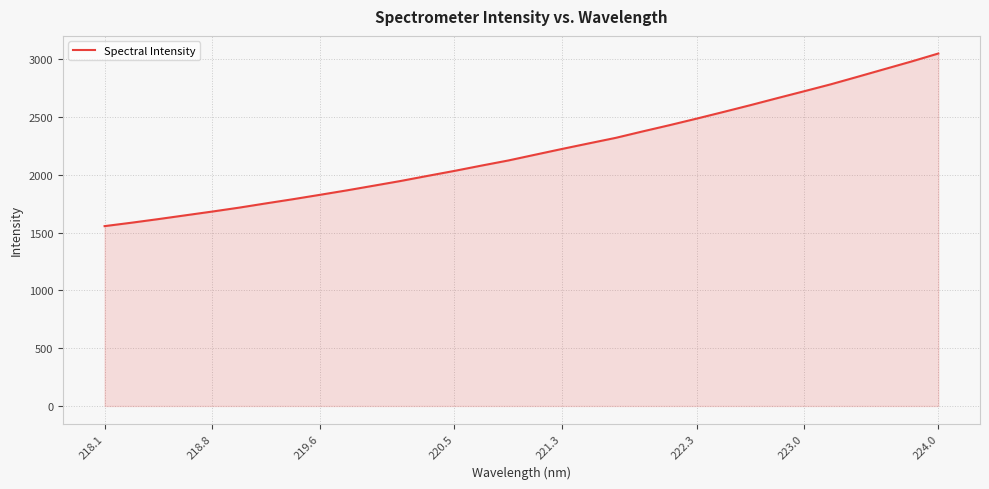

What is the sum of all values?

70498.2